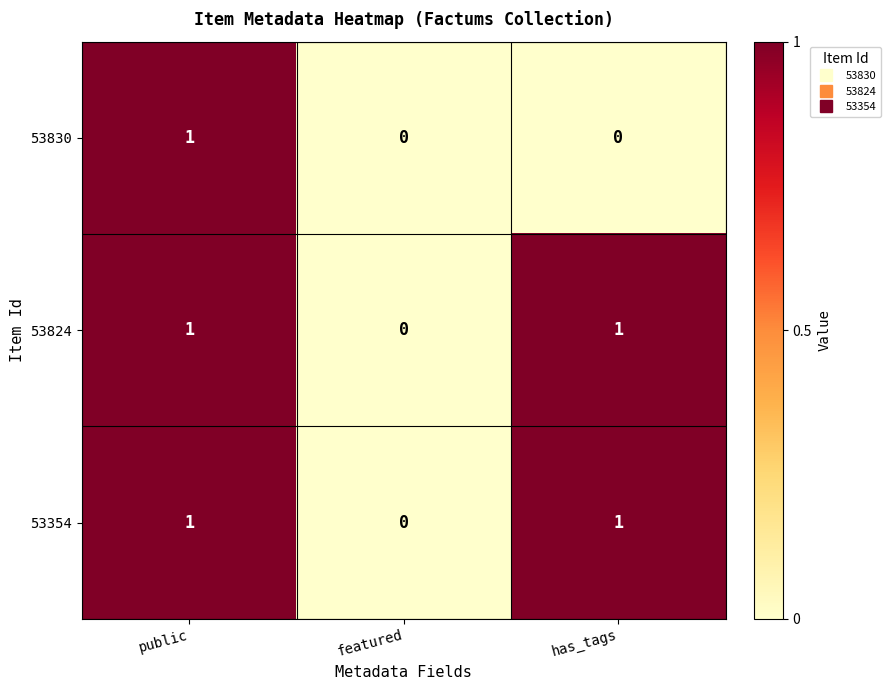

Reading left to right, what are all the values shown in this chart?

53830: public=1	featured=0	has_tags=0
53824: public=1	featured=0	has_tags=1
53354: public=1	featured=0	has_tags=1